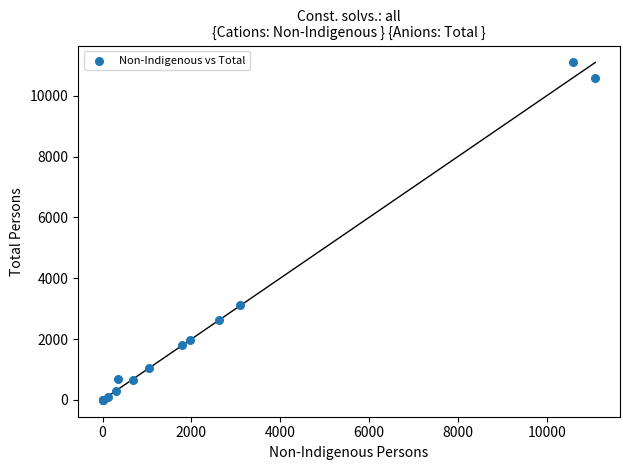

What Y value in the scatter plot is closest to 5548?

3104